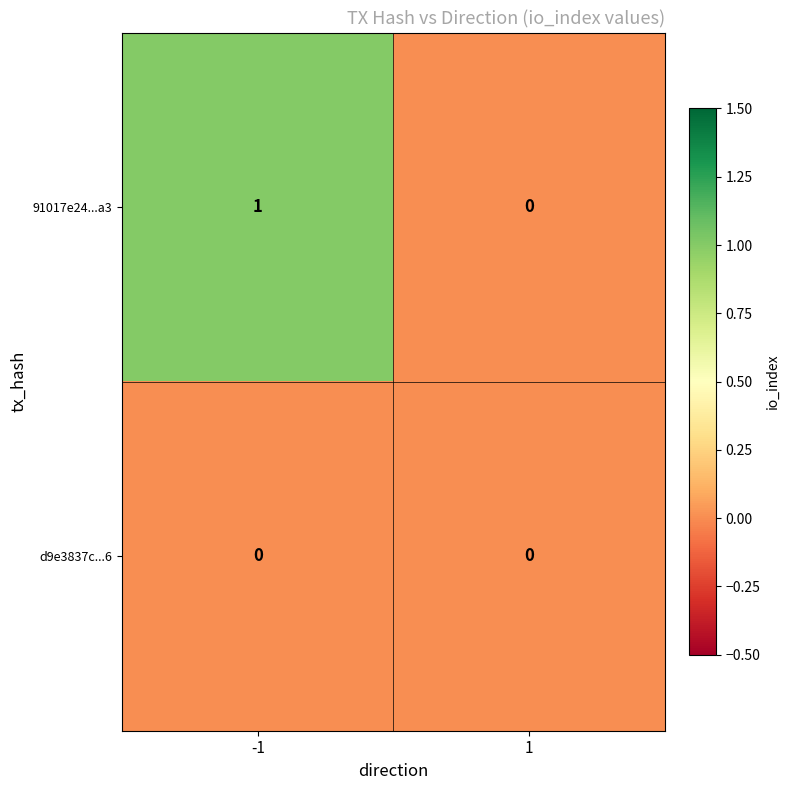

Between -1 and 1, which series saw the biggest shift?

91017e24...a3